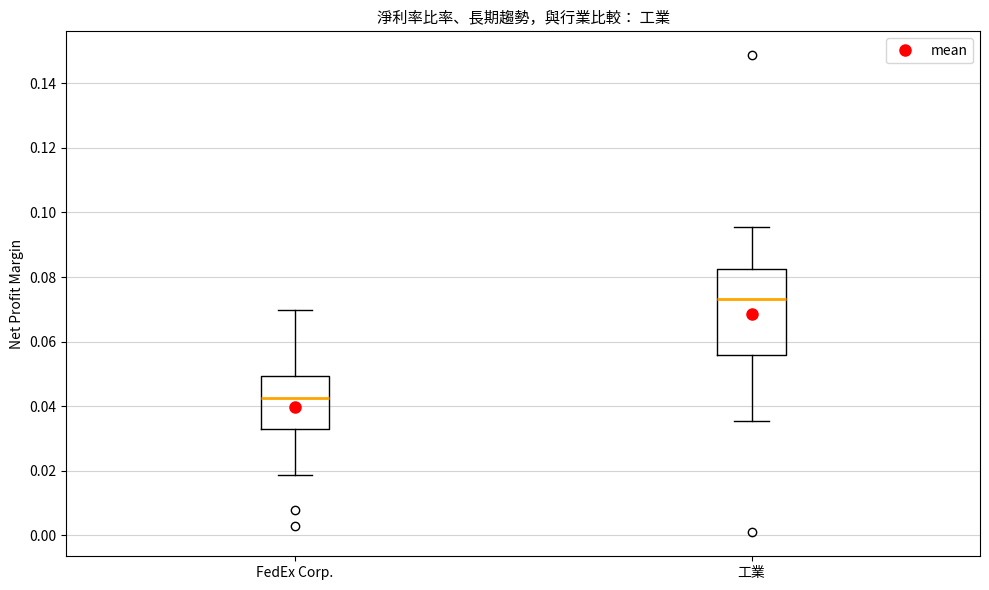

Where does the median line of the box for FedEx Corp. sit on the y-axis? The values are not printed on the chart, so give them approximately, as read against the axis.

0.042